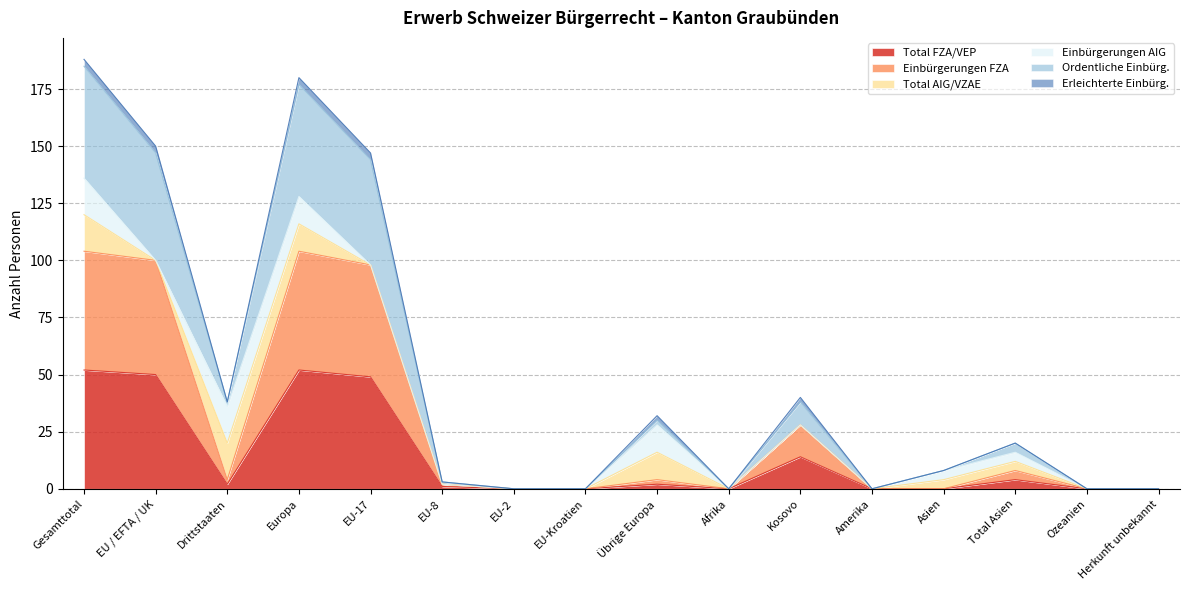

Is it true that Total FZA/VEP equals 50 at EU / EFTA / UK?

True